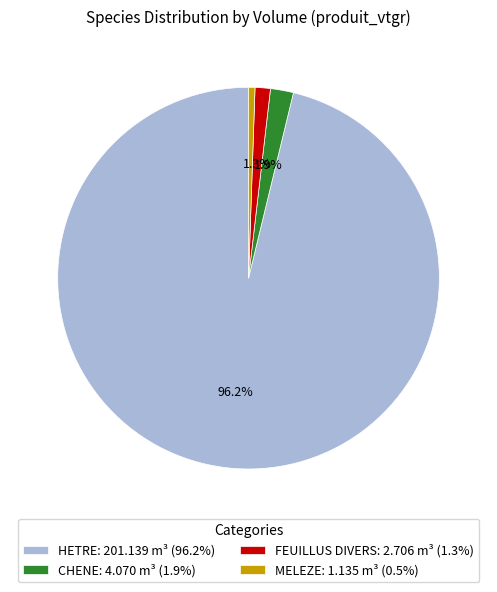

Which category has the biggest portion of the pie?

HETRE